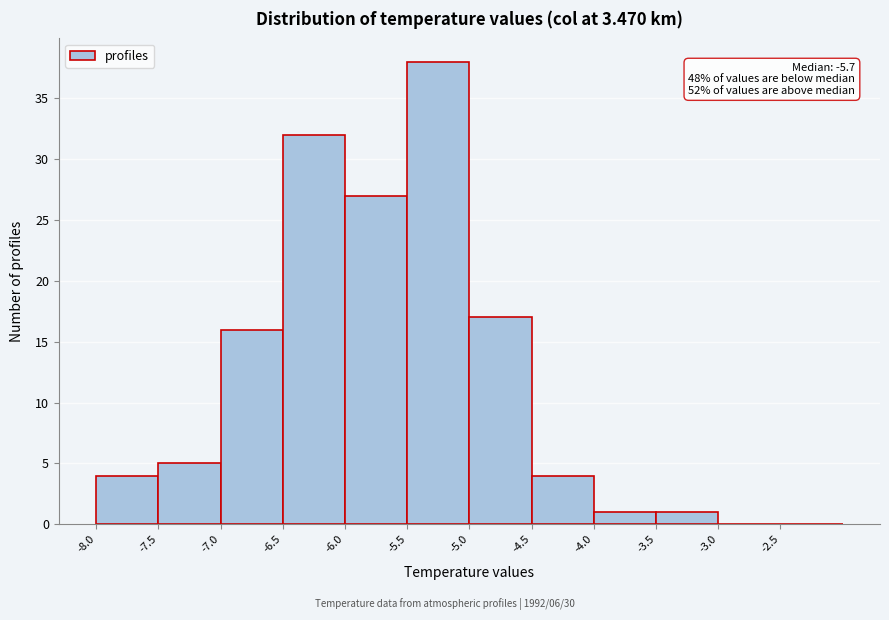

Over which range of the x-axis is the bar tallest?

-5.5 to -5.0